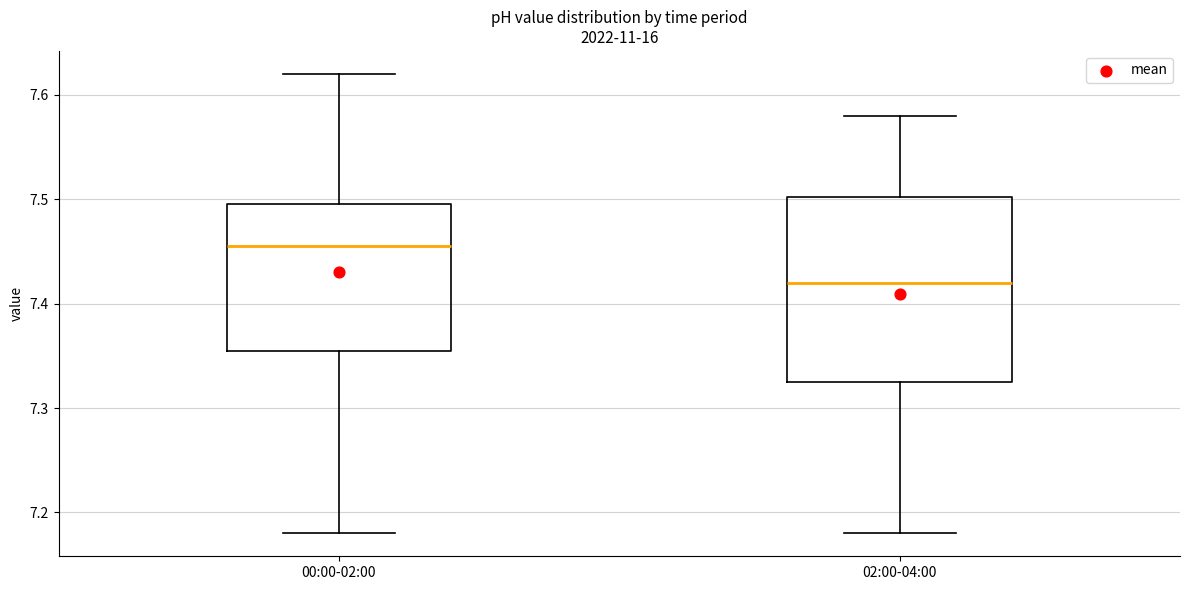

Which box has the lowest median line?

02:00-04:00